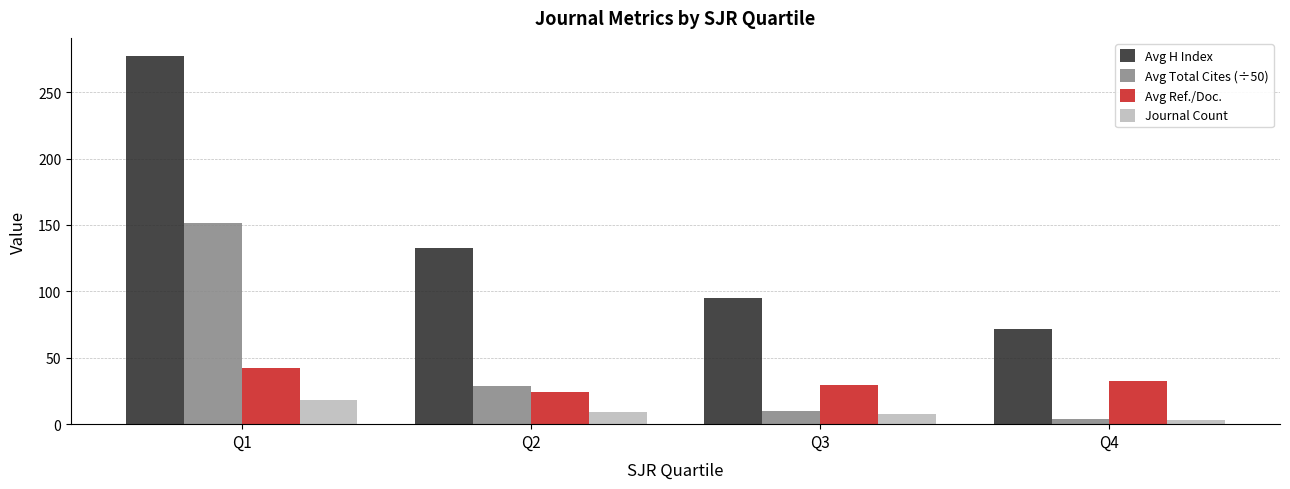

At how many categories does at least one series exceed 183?

1